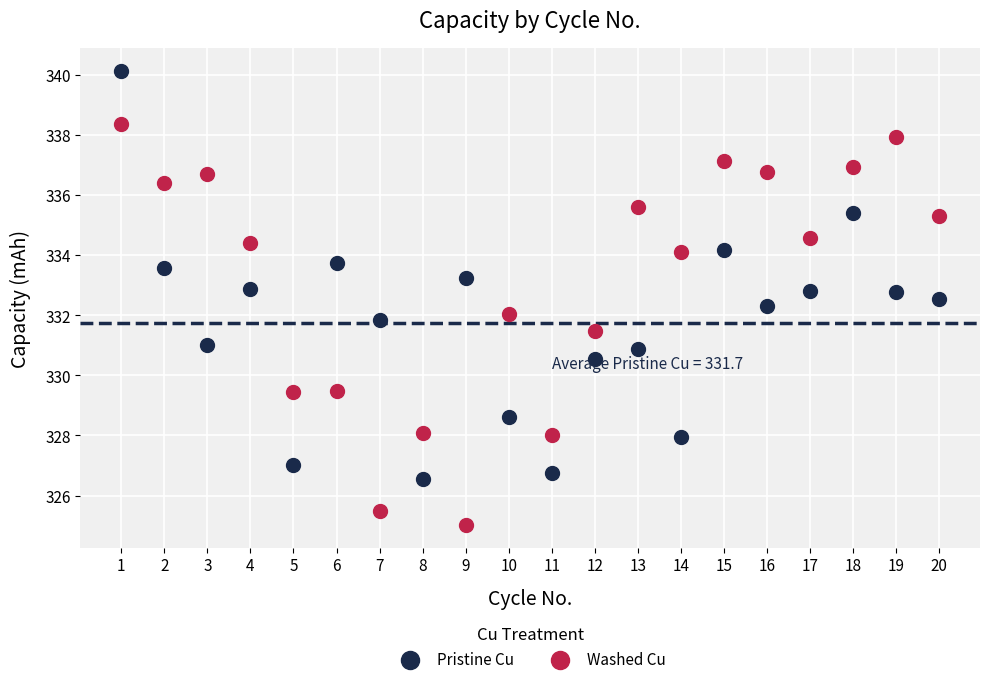

Which series contains the lowest Y value?

Washed Cu